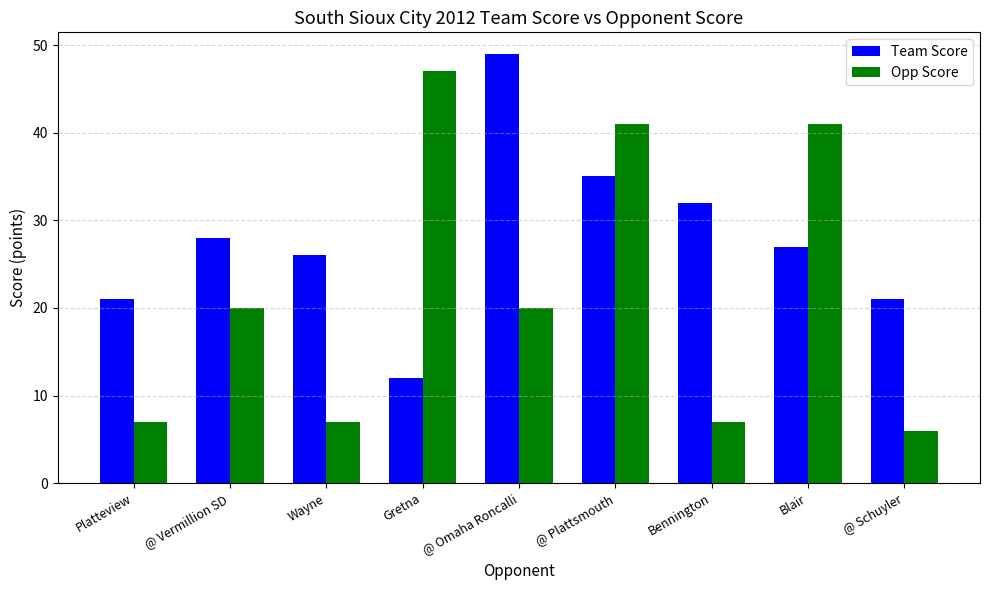

What is the approximate value of Opp Score at @ Schuyler?

6